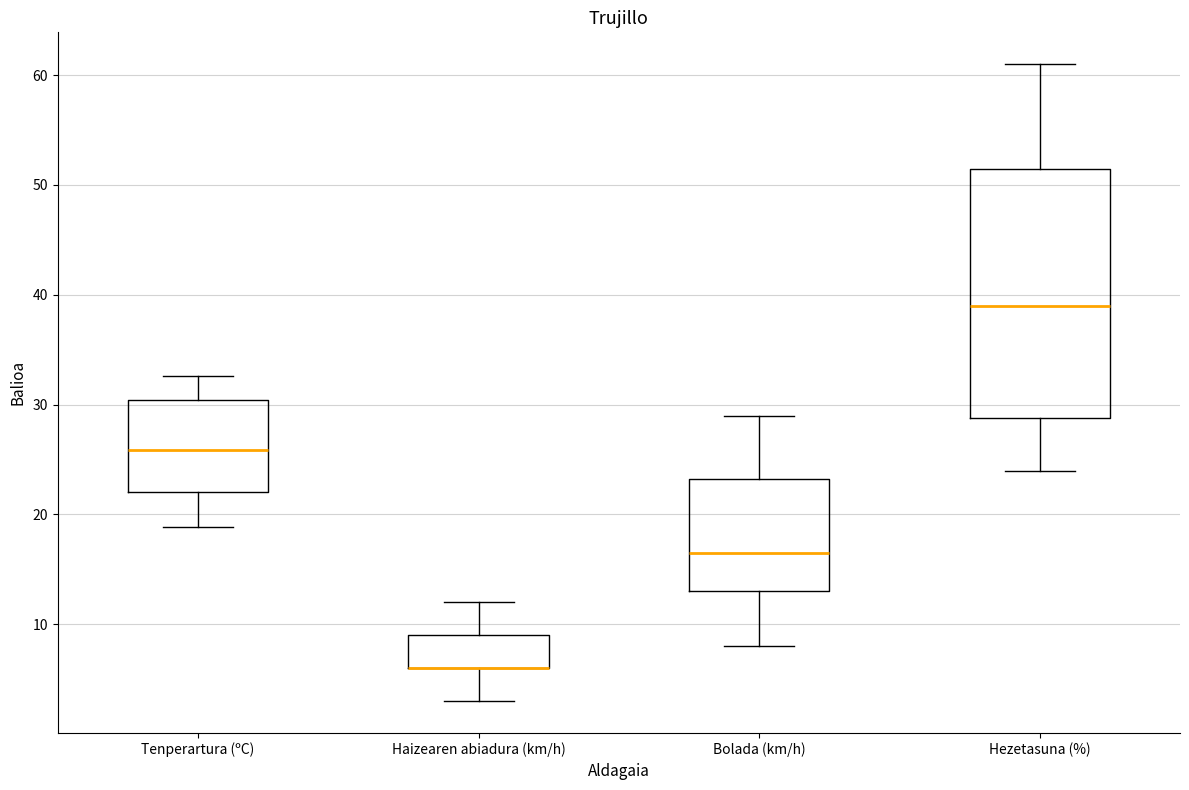

Which box is the tallest, from its lower edge to its upper edge?

Hezetasuna (%)